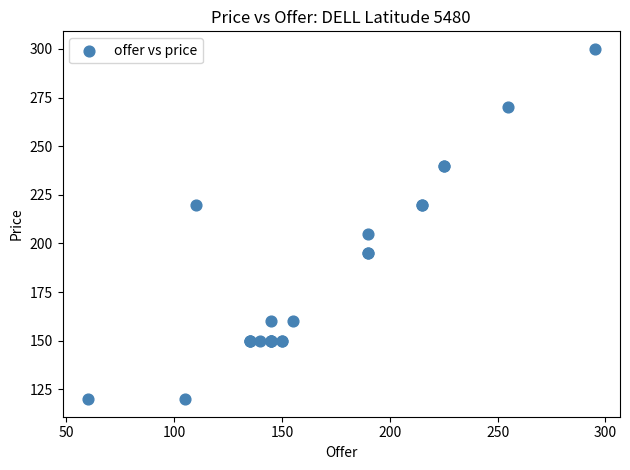

What Y value in the scatter plot is closest to 210?

205